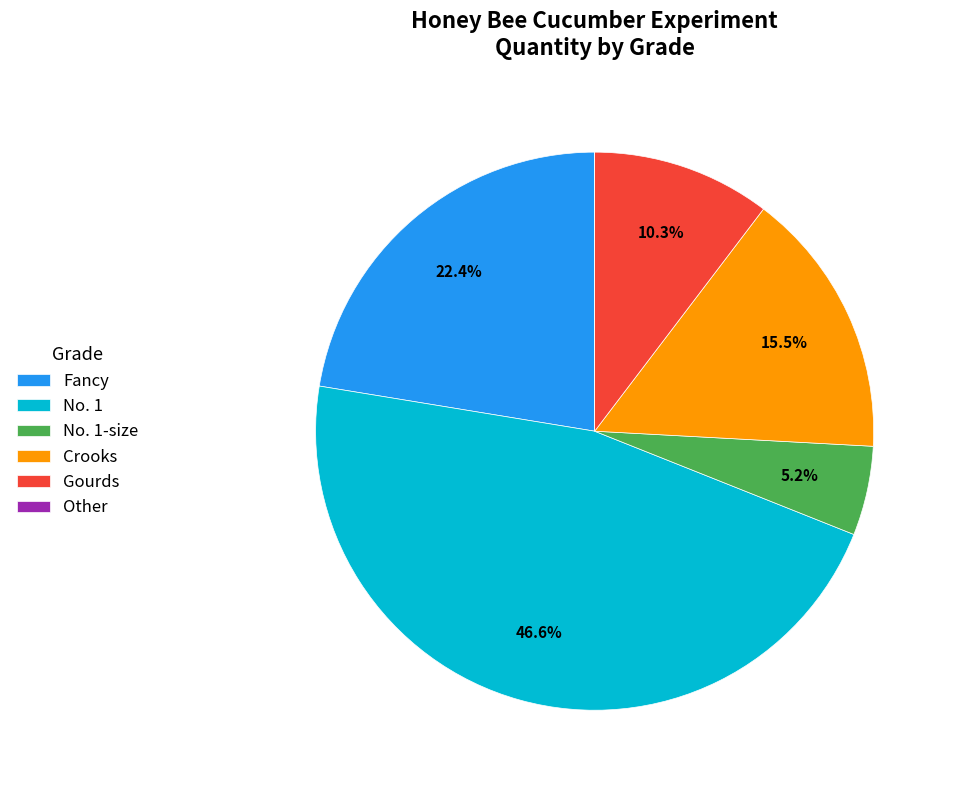

What is the ratio of the value at No. 1 to the value at No. 1-size?

9.0